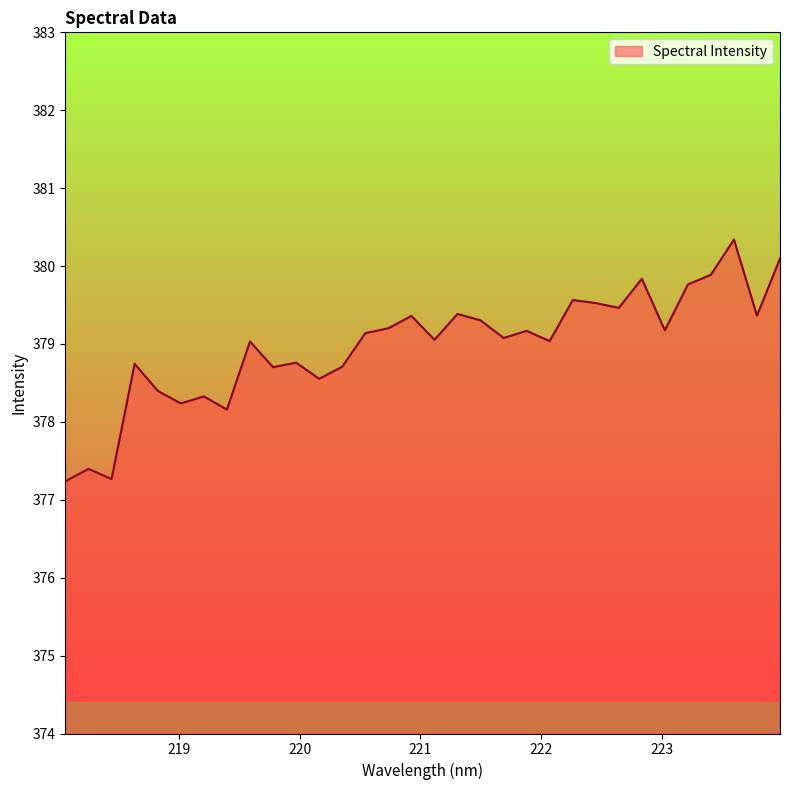

What is the maximum value shown in the chart?

380.3